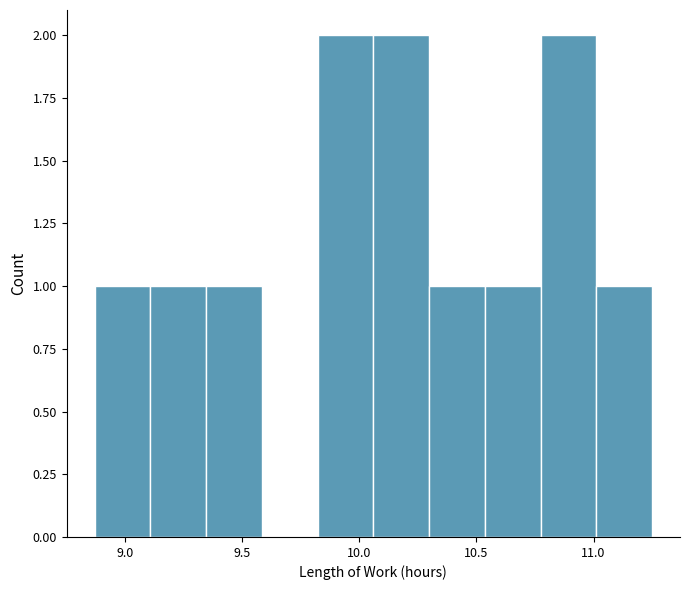

What is the height of the bar covering 10.30 to 10.55 on the x-axis? Neither the bar edges nor the heights are printed on the chart, so give them approximately, as read against the axes.

1